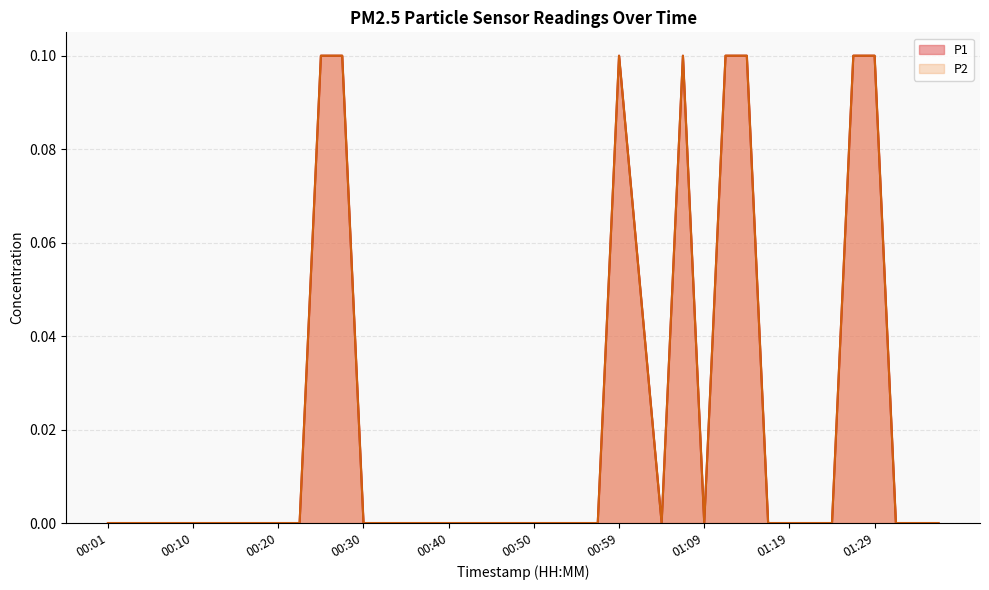

What is the difference between the P1 values at 00:25 and 00:15?

0.1